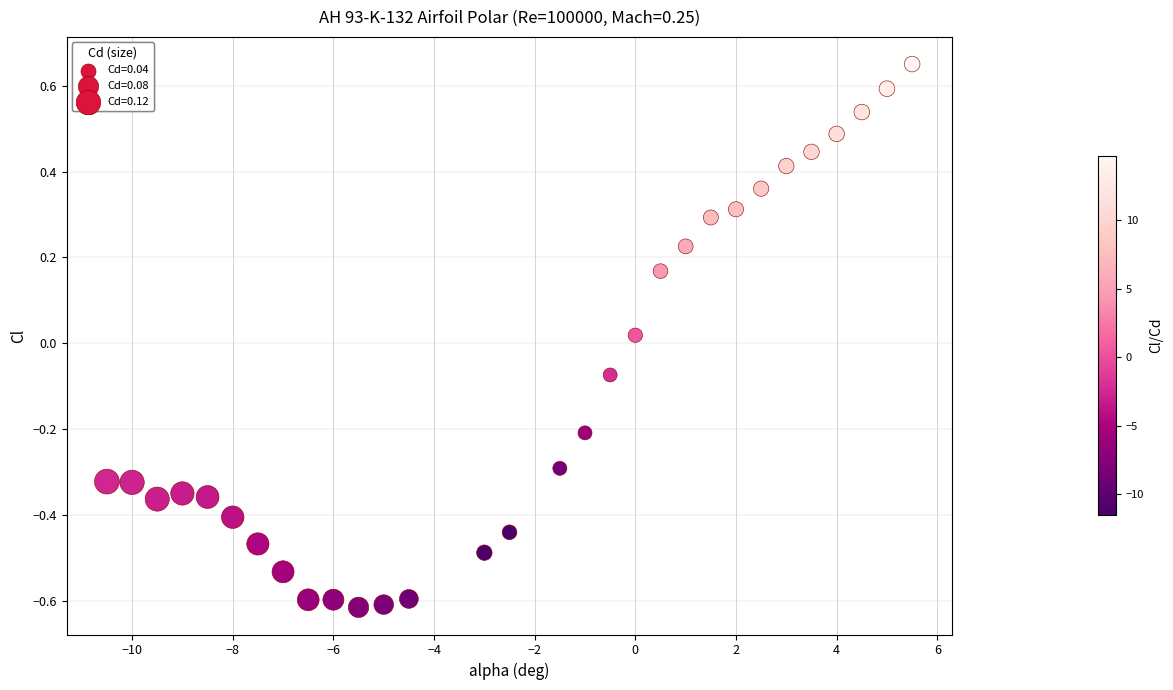

What is the range of Y values (max minus min)?

1.3